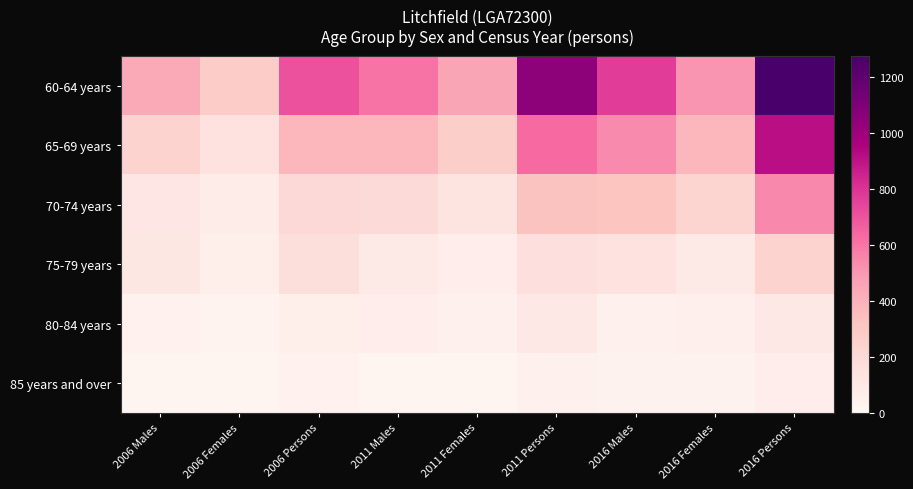

Which category has the highest value across all series?

2016 Persons